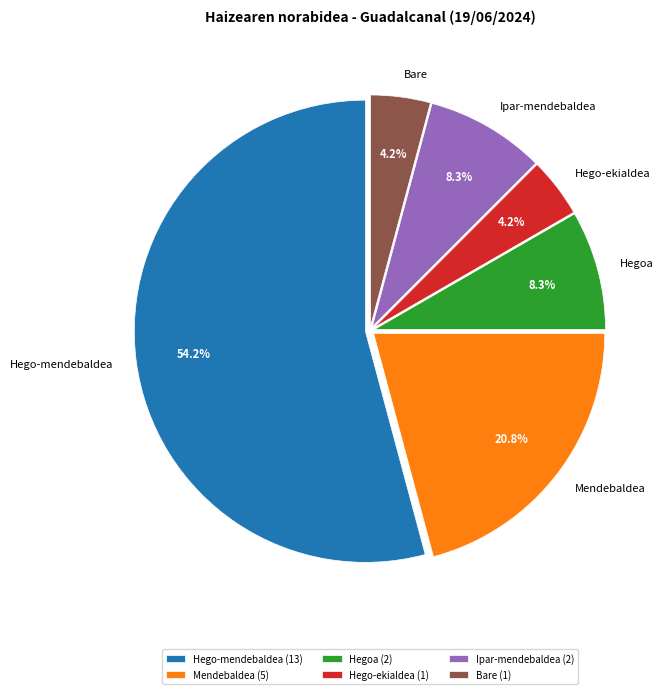

What percentage do Hegoa and Bare together represent?

12.5%